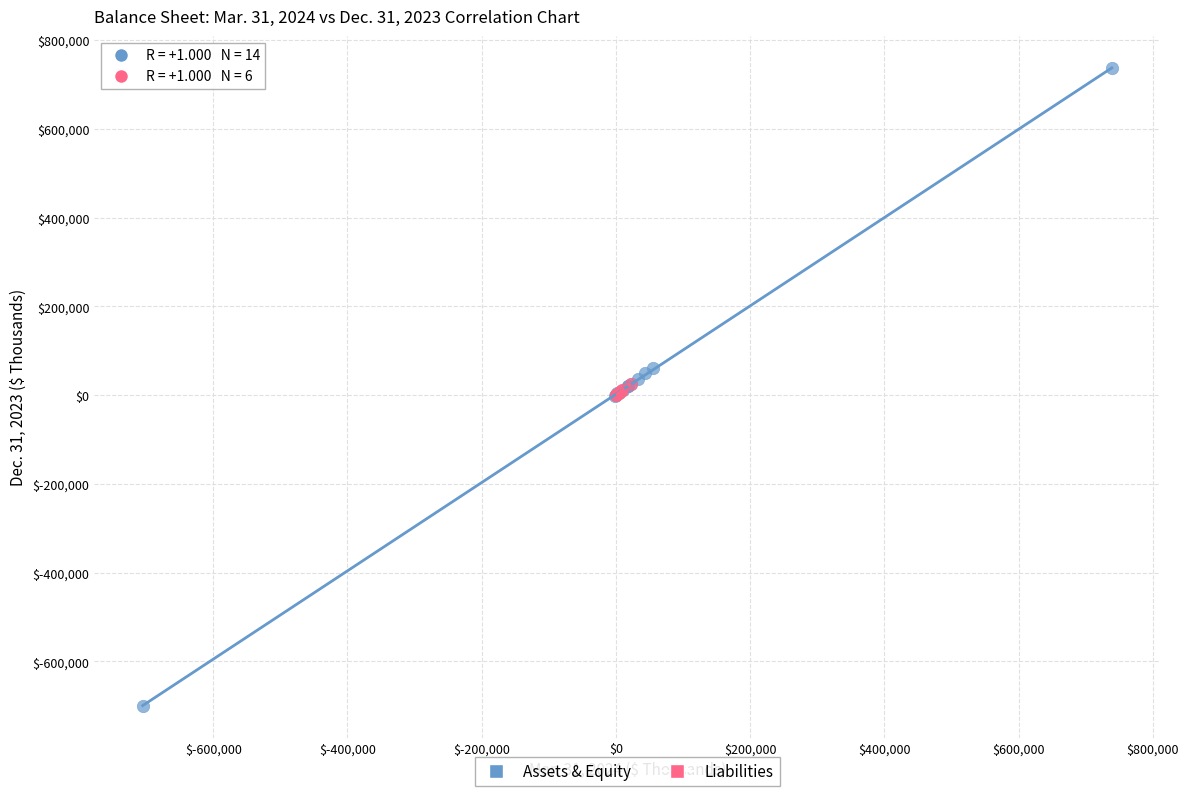

What are all the series names shown in the legend?

Assets & Equity, Liabilities